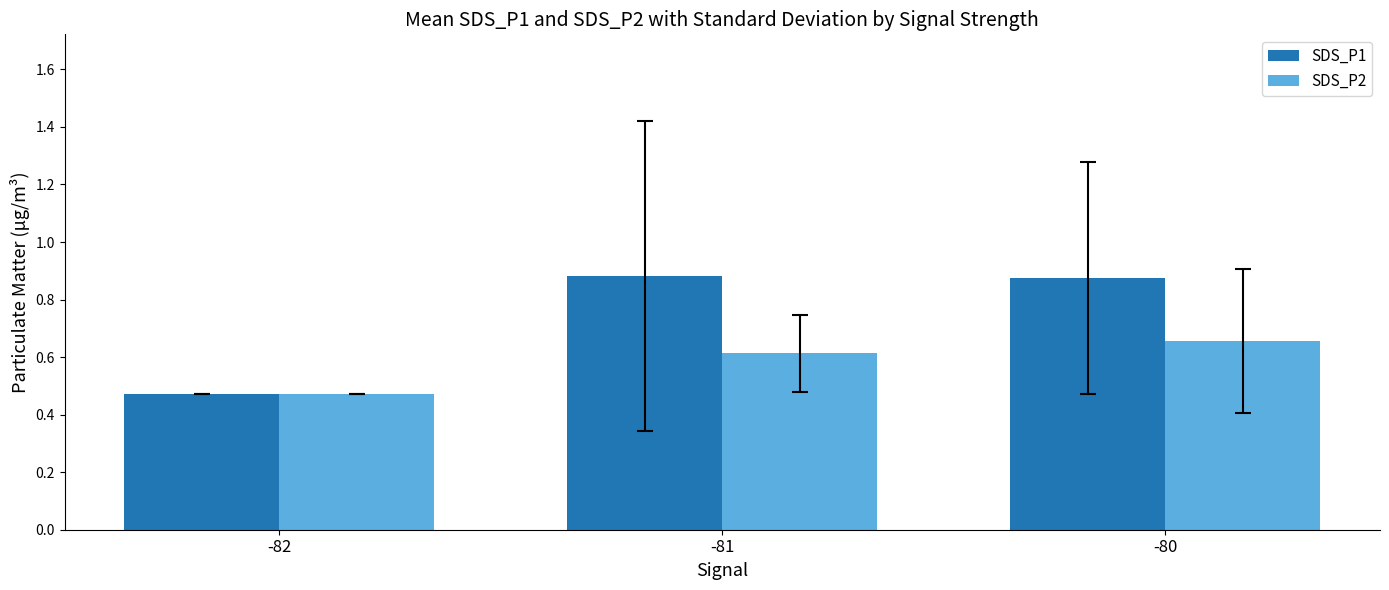

What is the value of the SDS_P2 bar at the 2nd from the left?

0.6